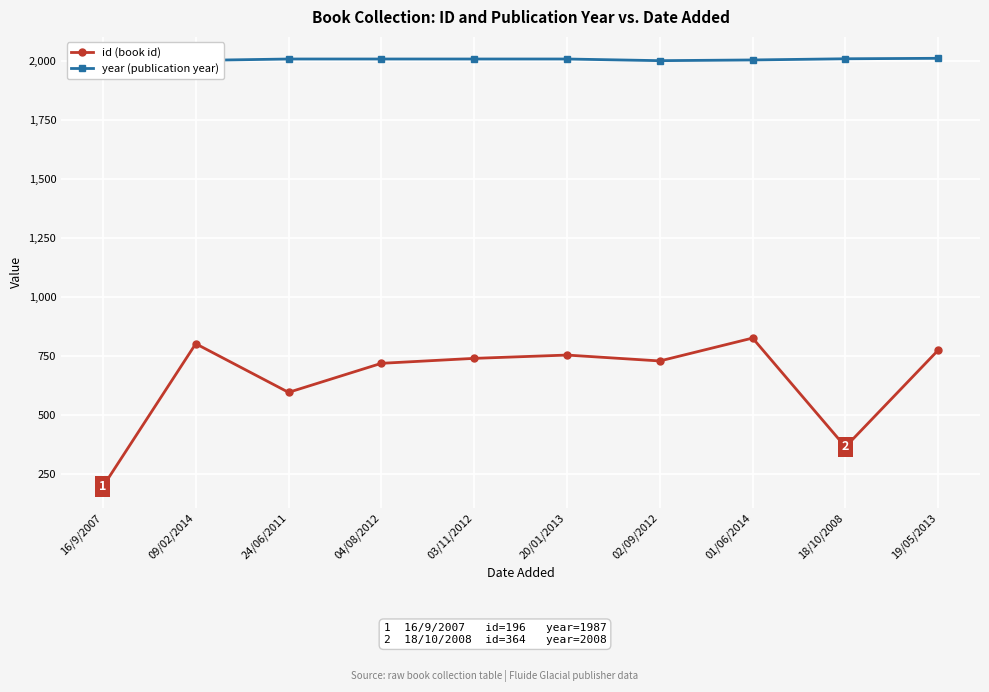

At which label does year (publication year) reach its minimum?

16/9/2007